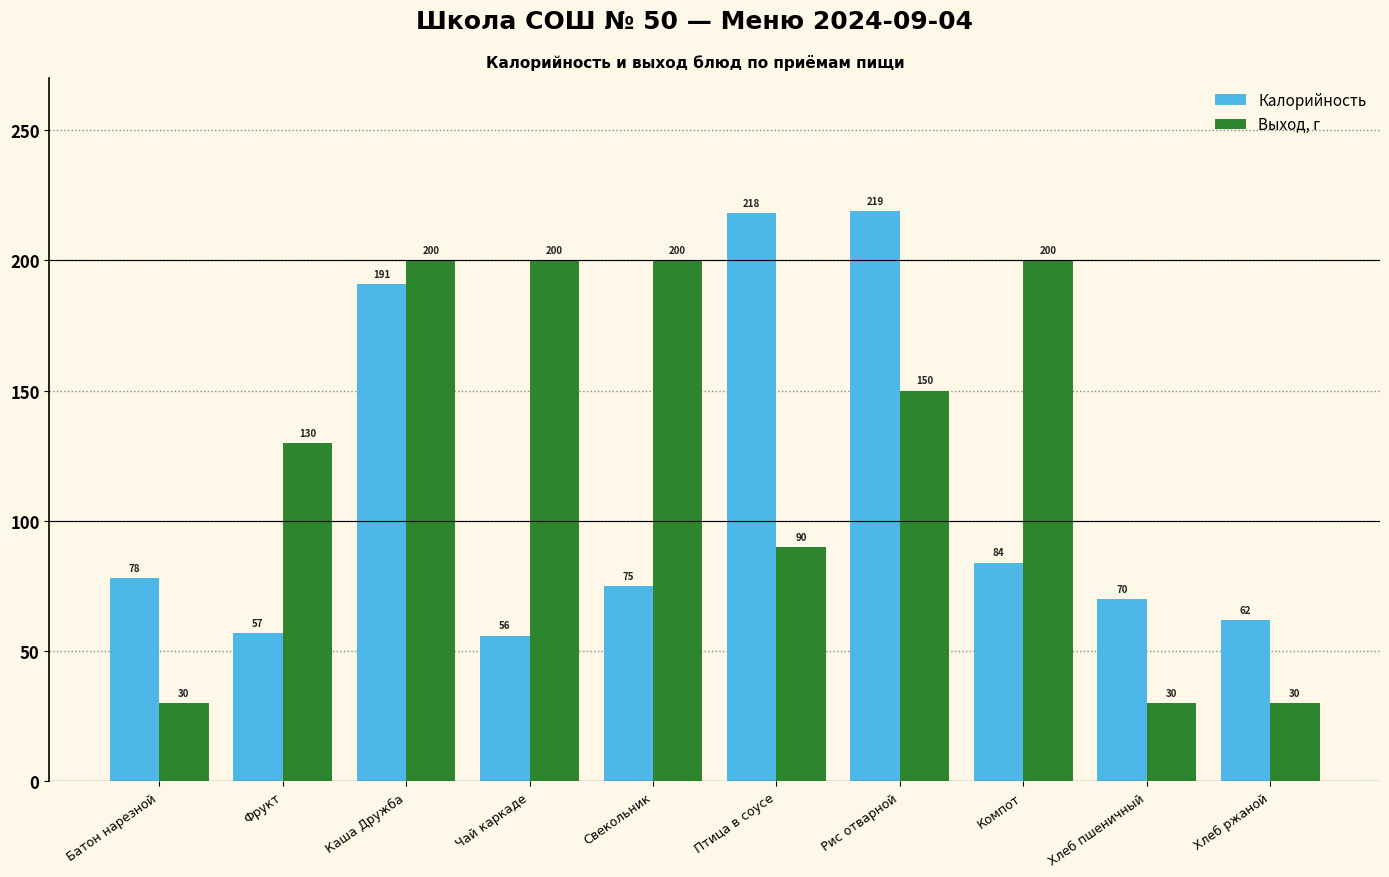

What is the greatest value displayed?

219